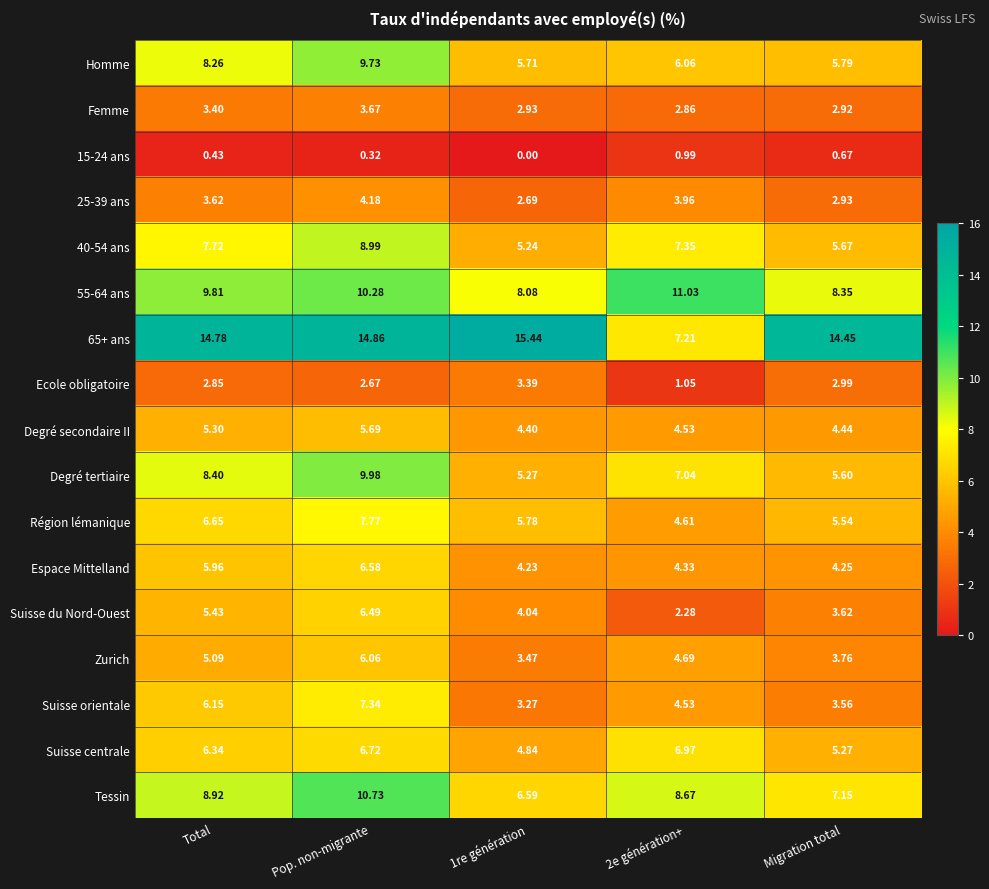

Between Pop. non-migrante and 1re génération, which series saw the biggest shift?

Degré tertiaire